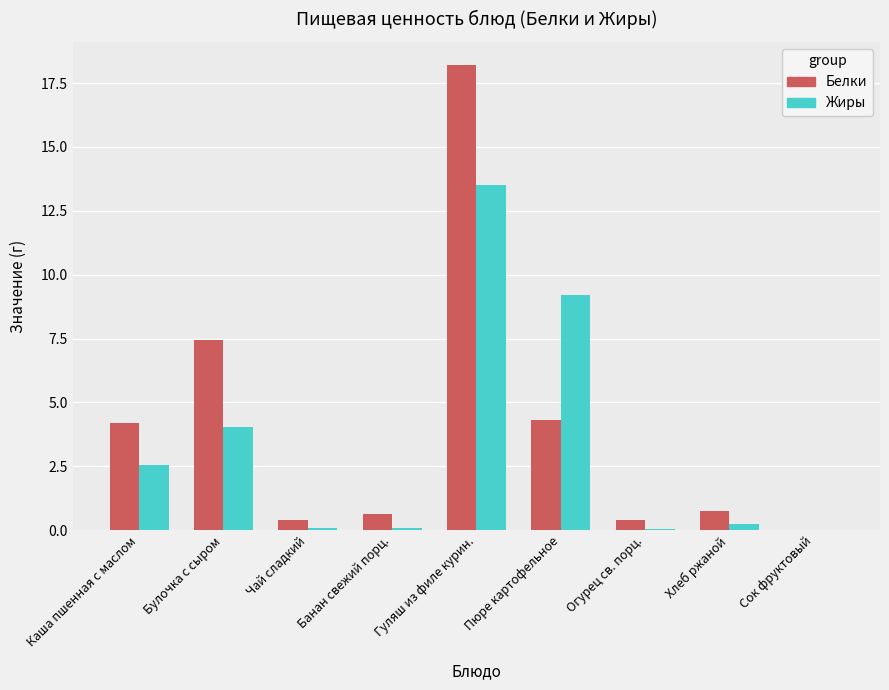

What is the sum of all Жиры values?

29.8